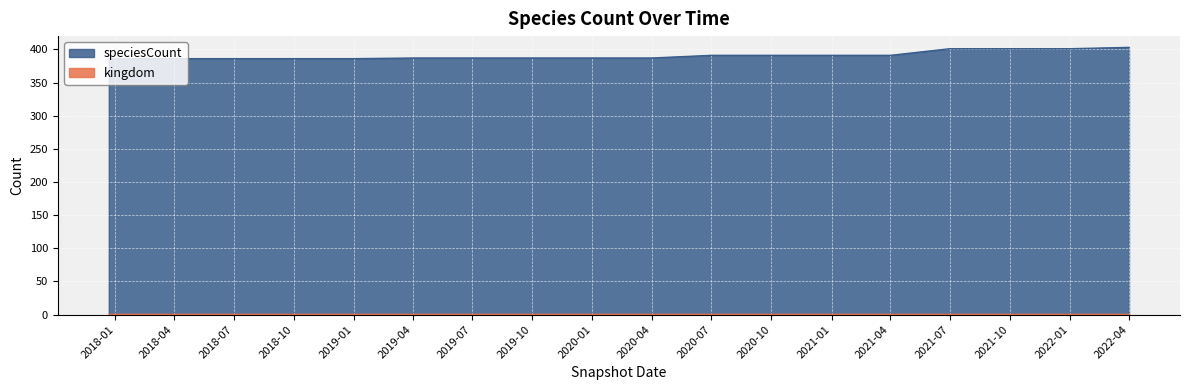

Which series has the largest total across all categories?

speciesCount